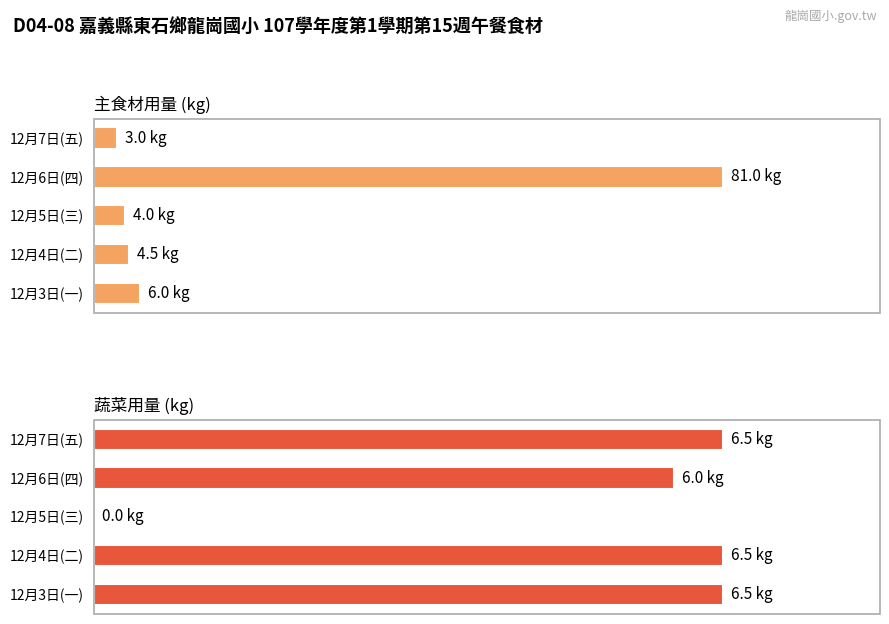

What is the difference between the highest and lowest values at 12月6日(四)?

75.0